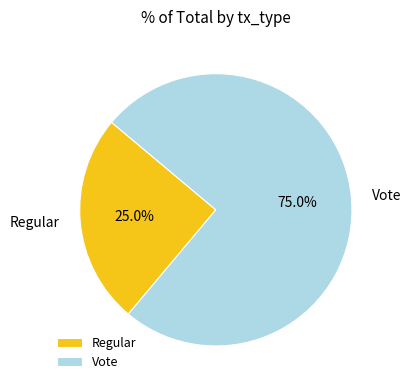

What percentage do Vote and Regular together represent?

100.0%